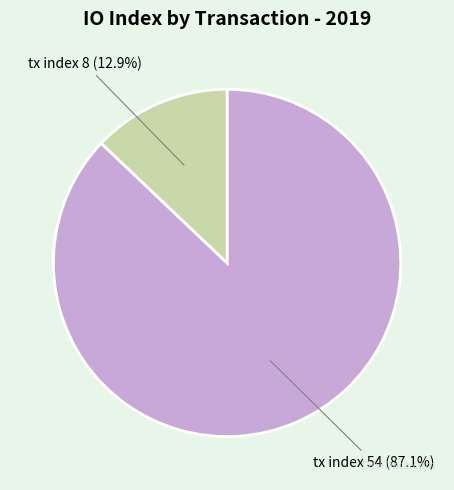

Is it true that tx index 8 is 28% of the pie?

False